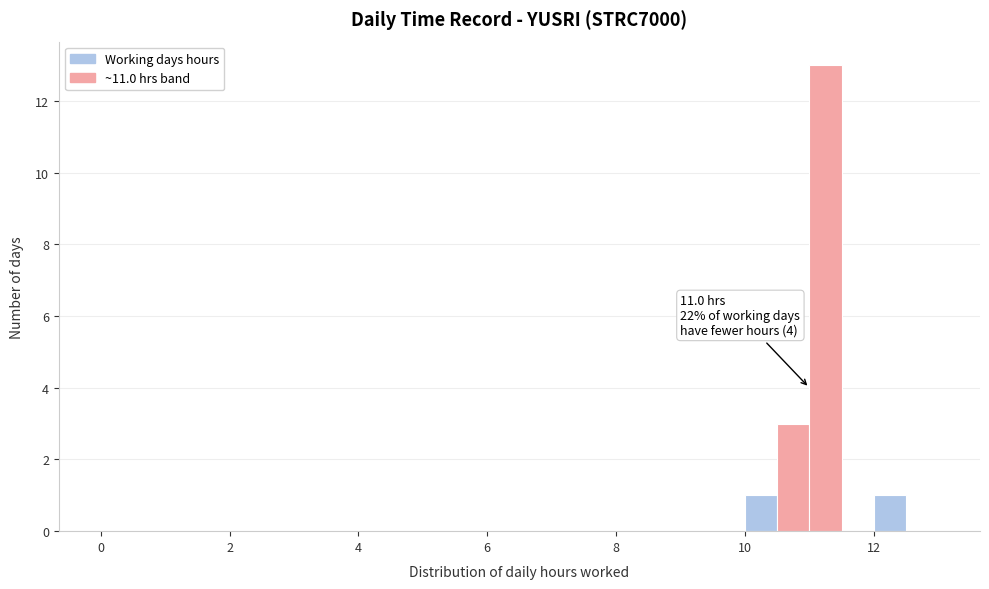

Read against the x-axis, roughly where is the centre of the tallest bar?

11.2